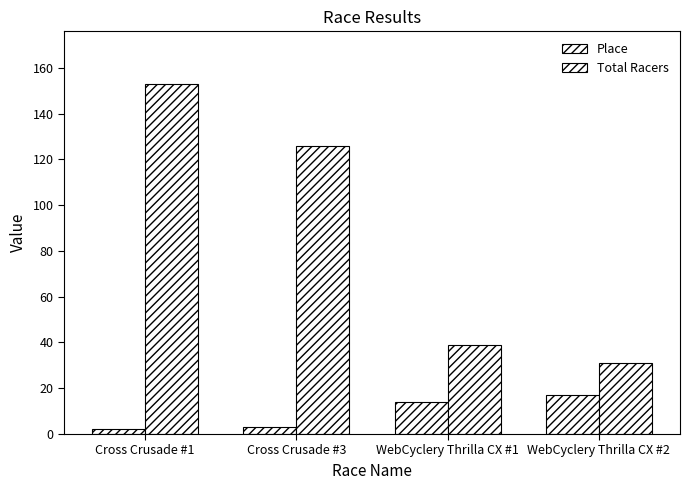

How many data points in Total Racers are less than 126?

2